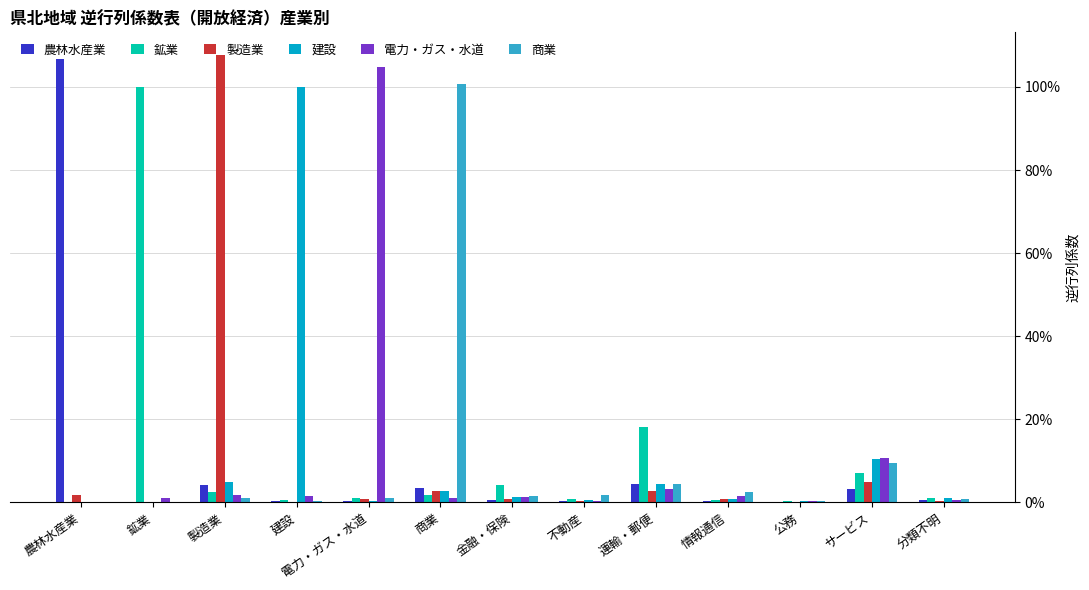

What are all the series names shown in the legend?

農林水産業, 鉱業, 製造業, 建設, 電力・ガス・水道, 商業